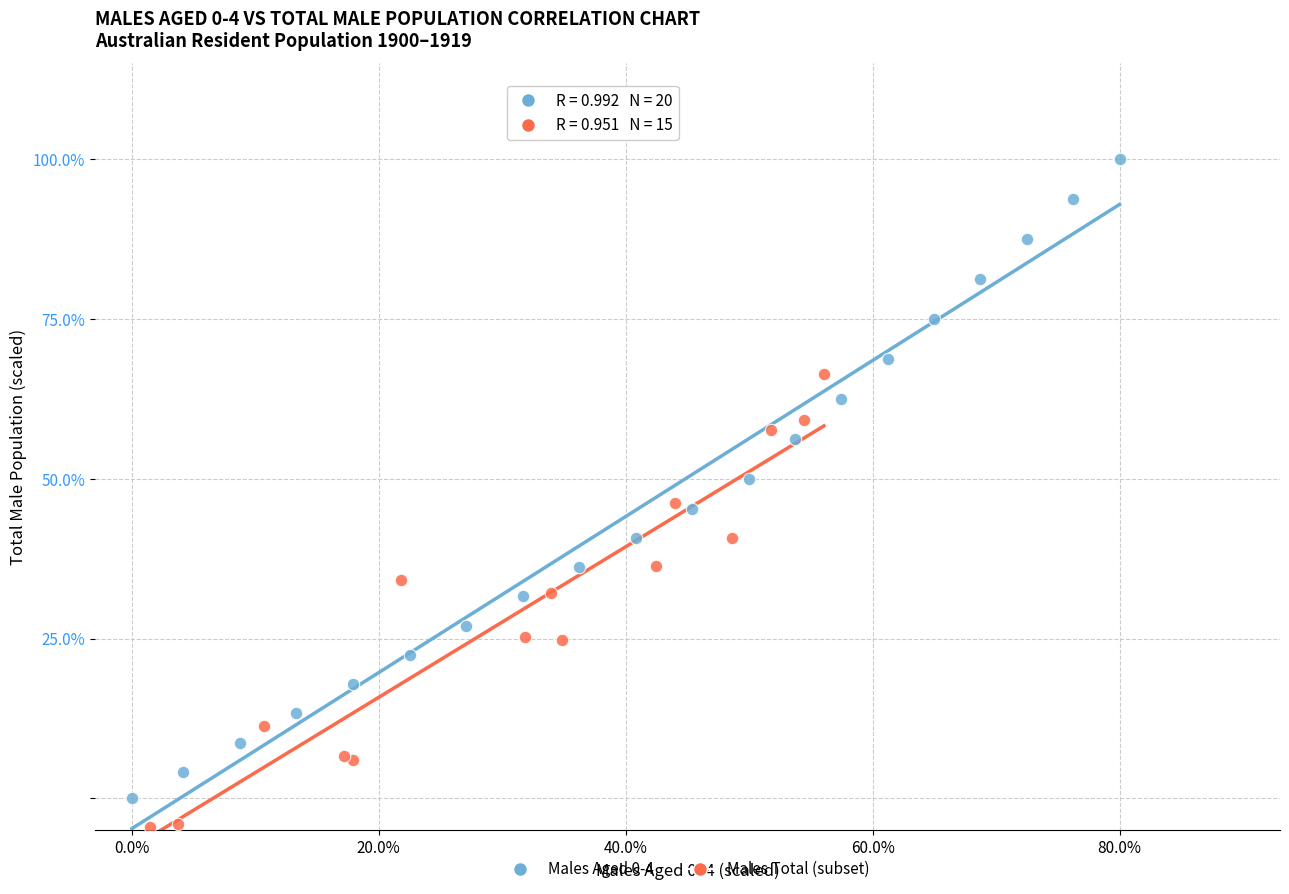

Which series has the largest Y range (max minus min)?

Males Aged 0-4